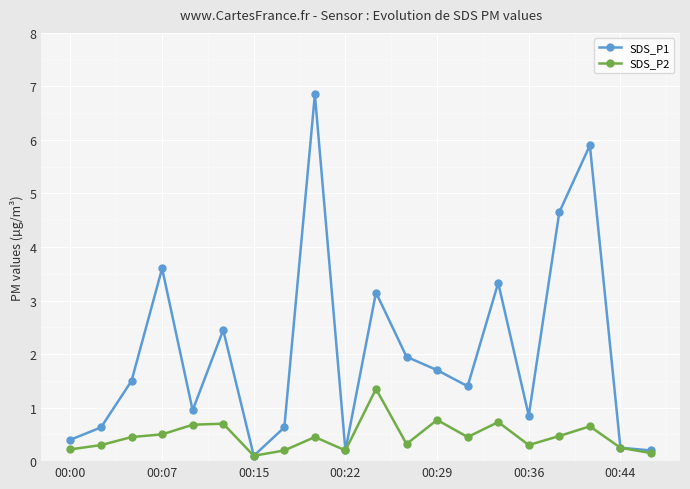

What is the value of the SDS_P1 point at the 17th from the left?

4.7